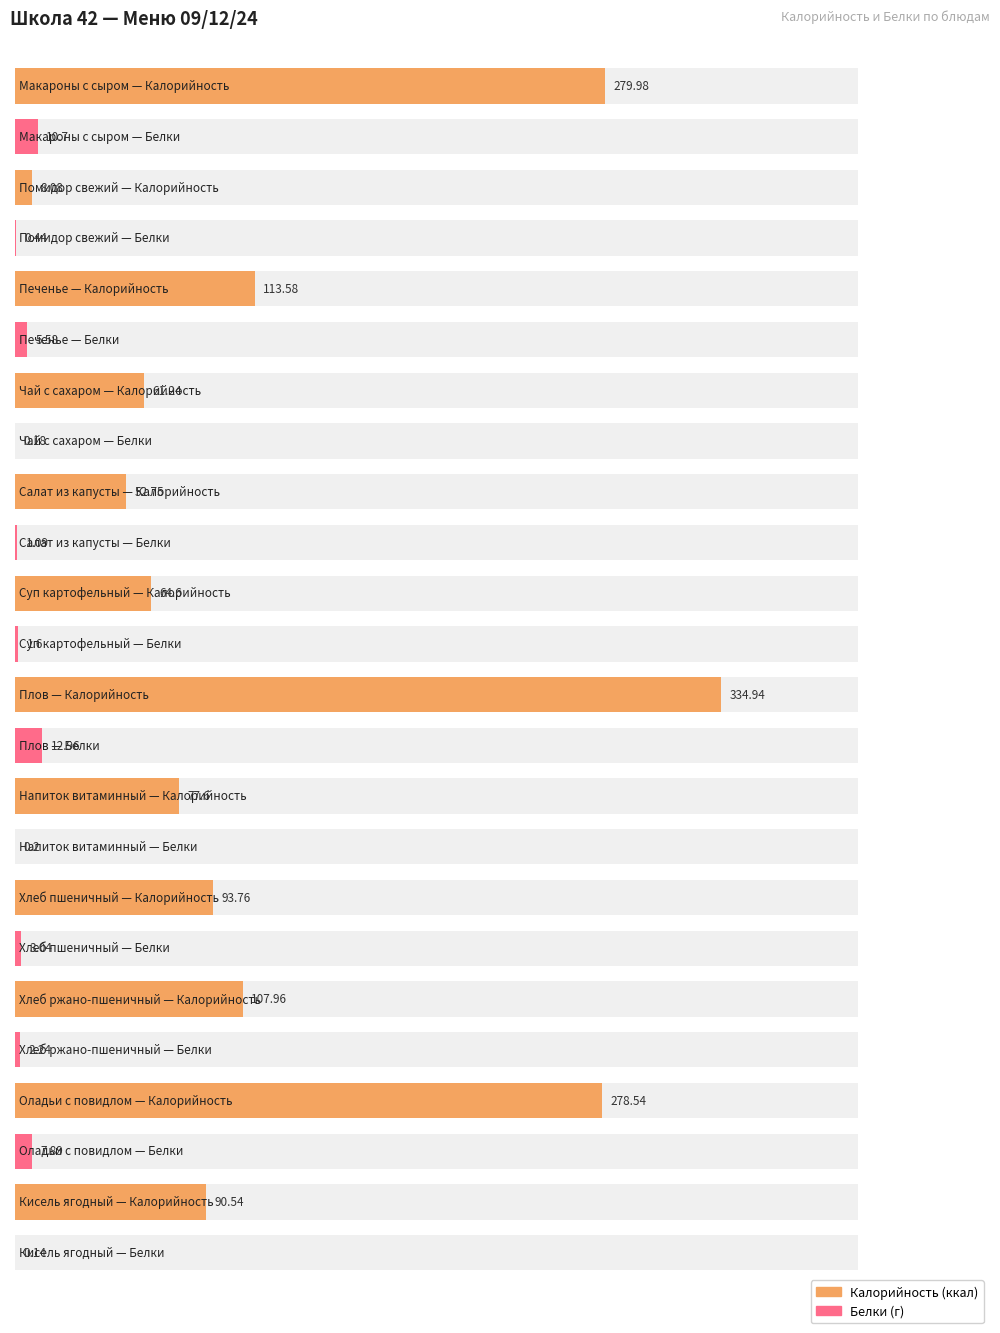

Rank the categories by Калорийность value from lowest to highest.

Помидор свежий, Салат из белокочанной капусты, Чай с сахаром, Суп картофельный с крупой гречневой, Напиток витаминный из яблок и шиповника, Кисель ягодный, Хлеб пшеничный, Хлеб ржано-пшеничный, Кондитерское изделие (печенье), Оладьи с повидлом, Макароны отварные с сыром, Плов